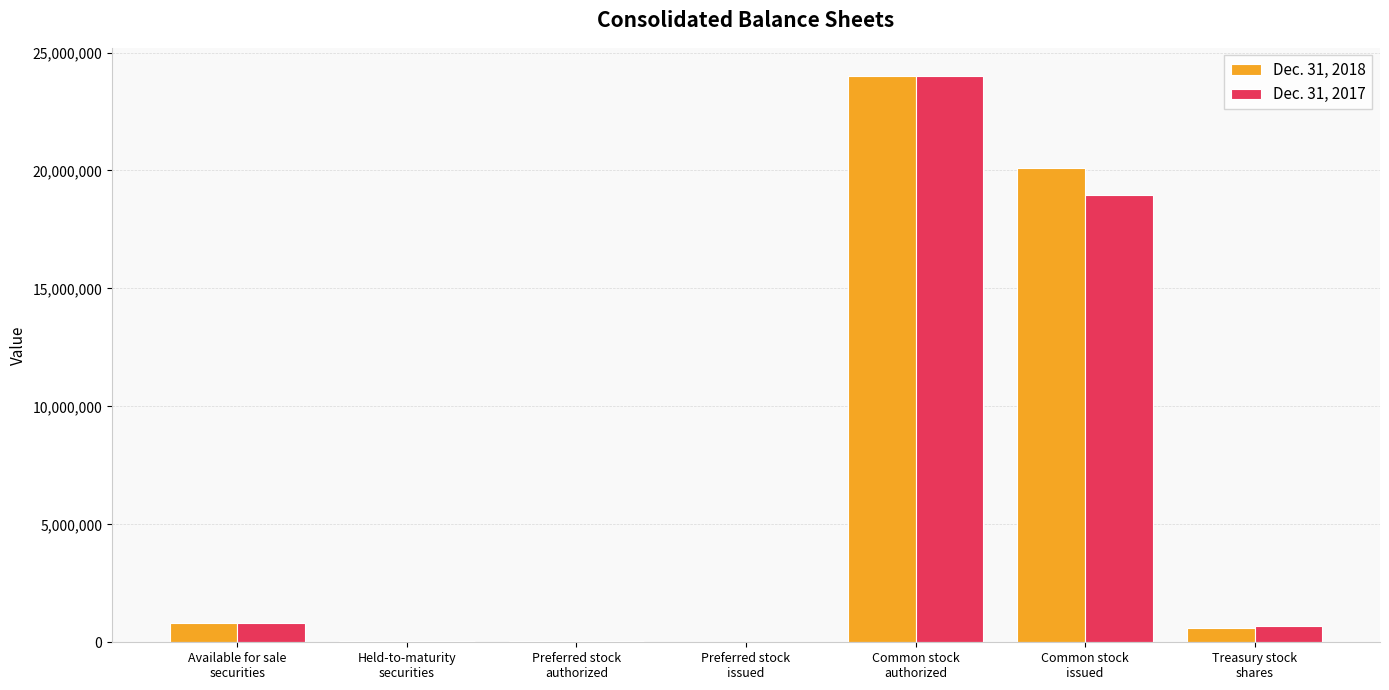

What is the sum of the Dec. 31, 2018 values at Treasury stock
shares and Common stock
authorized?

24601289